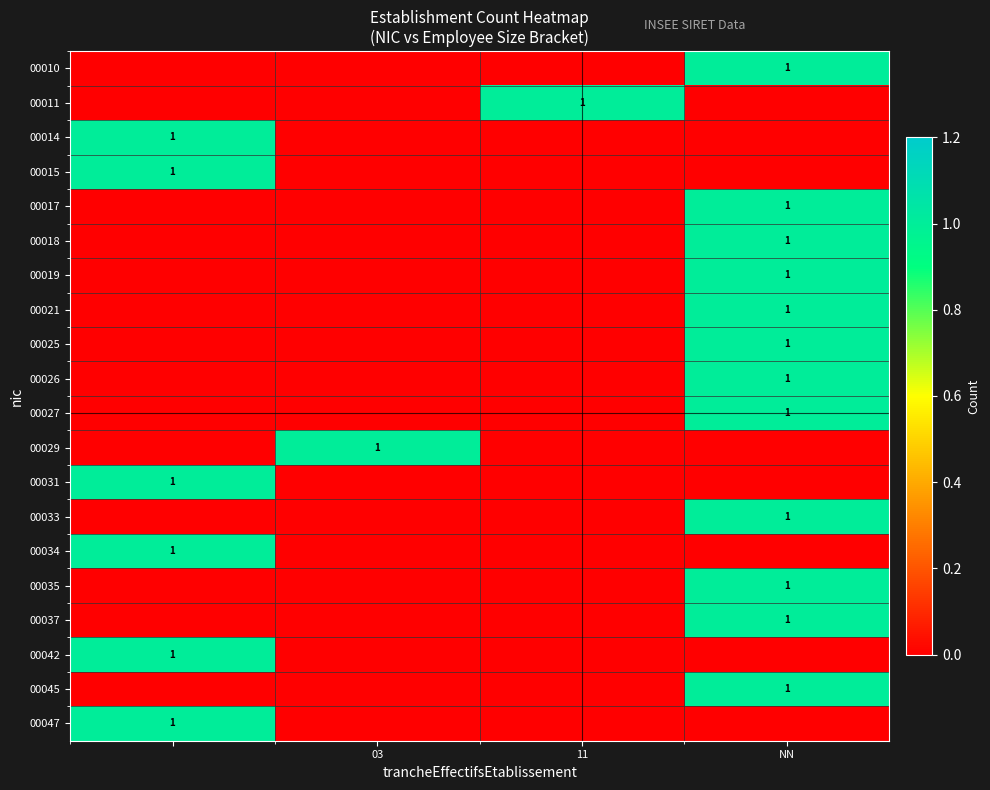

How many 00037 values are between 0 and 1?

4